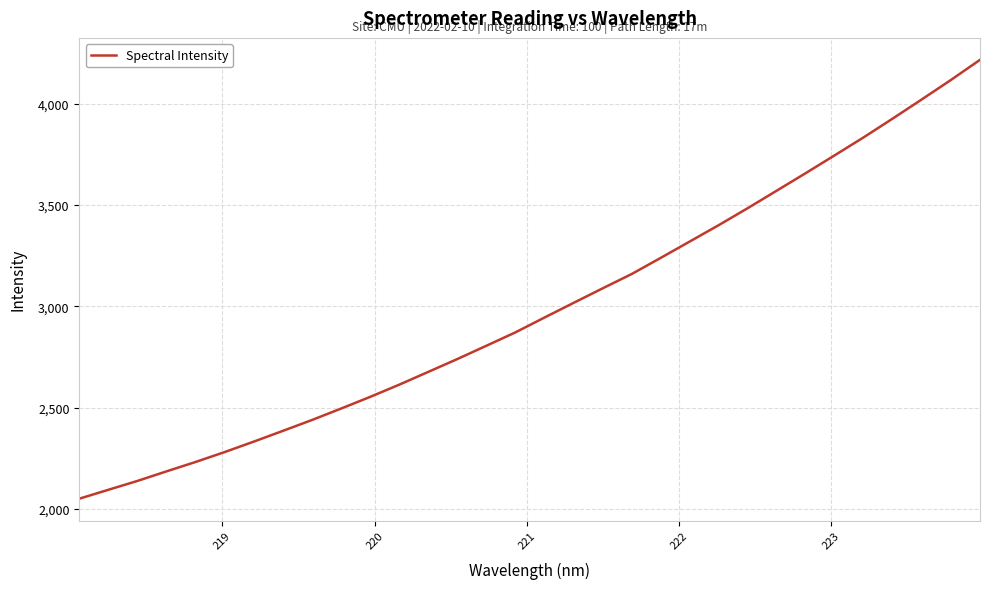

What is the maximum value shown in the chart?

4216.6